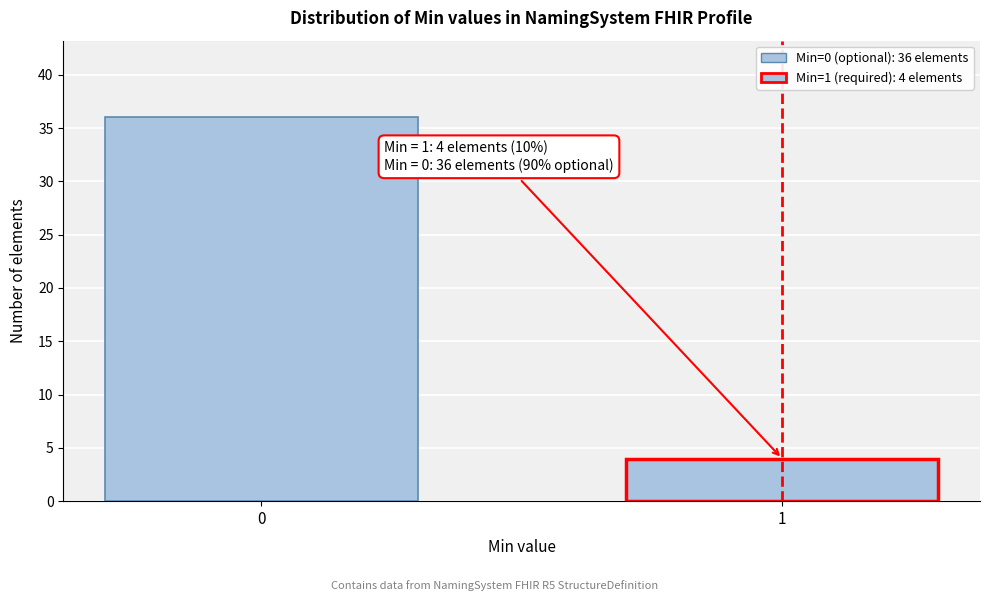

Reading left to right, transcribe all the data shown in this chart.

0=36	1=4